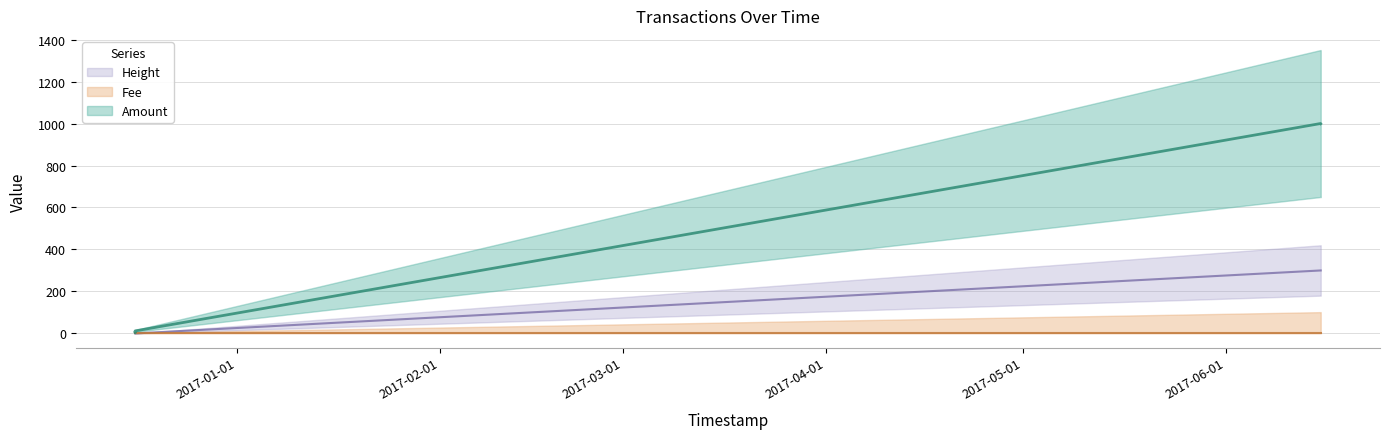

Which series has the largest total across all categories?

Amount